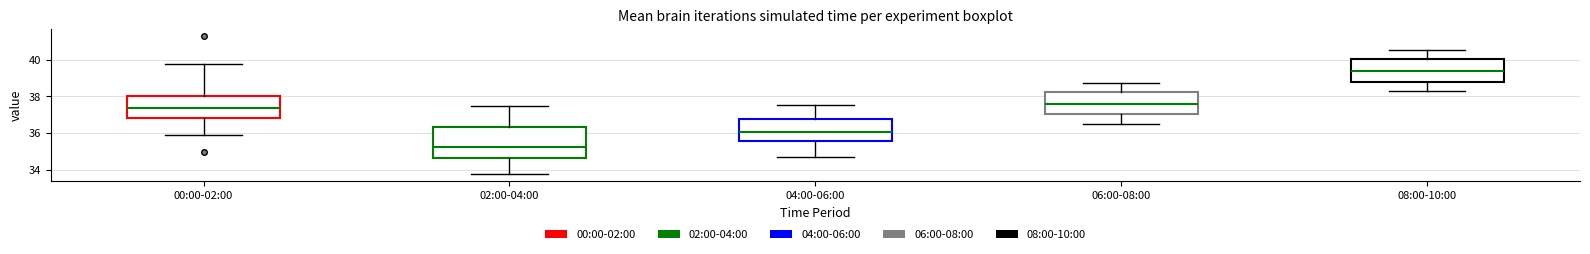

Comparing the boxes themselves (not the whiskers), which one is the tallest?

02:00-04:00